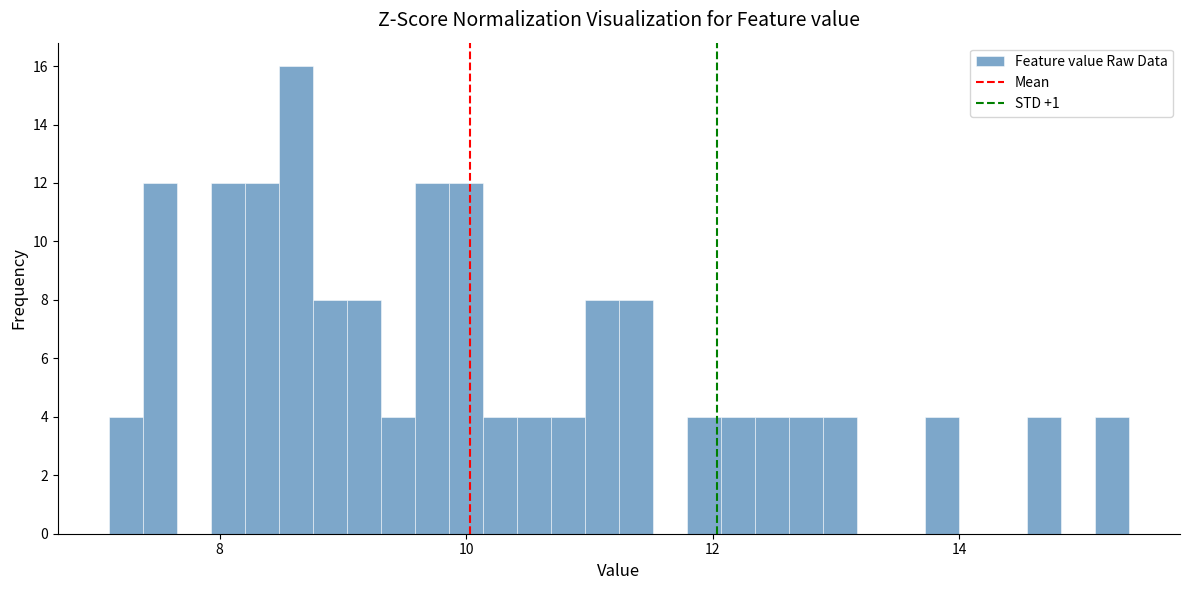

Around what value on the x-axis is the tallest bar? Give the approximate position of its centre, as read against the axis.

8.6